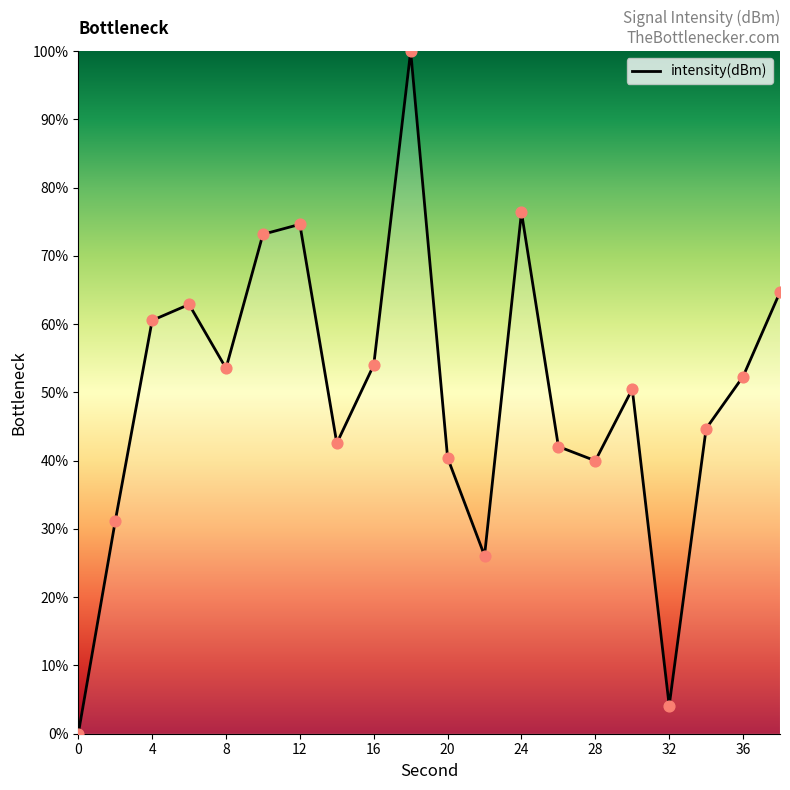

What is the greatest value displayed?

100.0